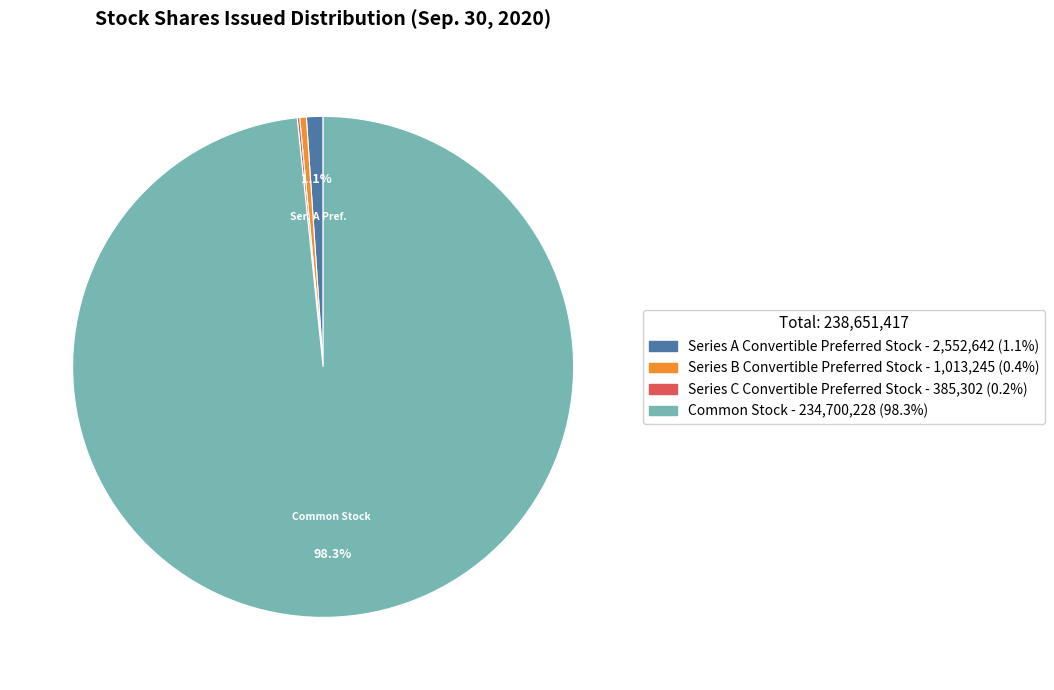

To the nearest percent, what is the difference between the largest and smallest slice percentages?

98%